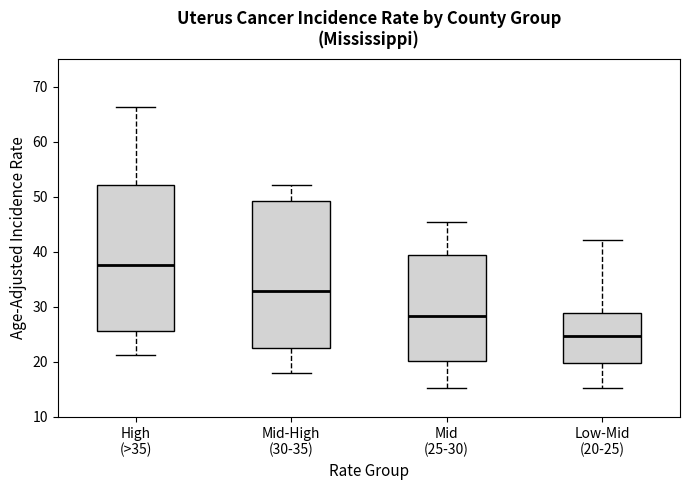

Where does the lower whisker of the box for Mid-High (30-35) end on the y-axis? The values are not printed on the chart, so give them approximately, as read against the axis.

18